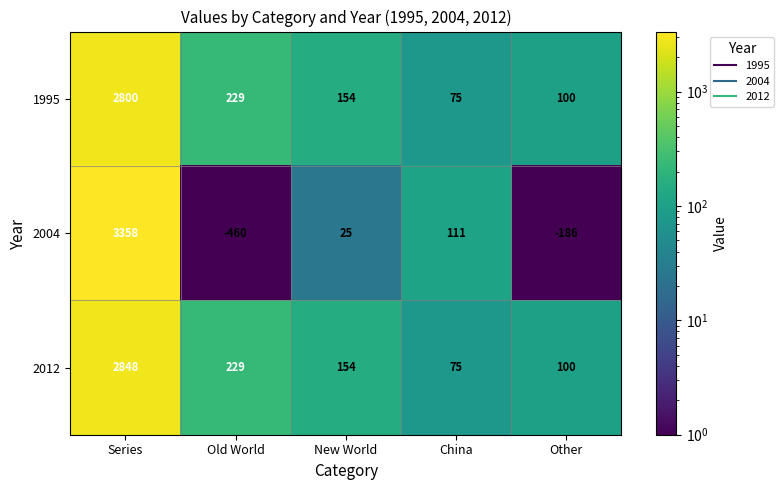

What is the sum of the 1995 values at Old World and China?

304